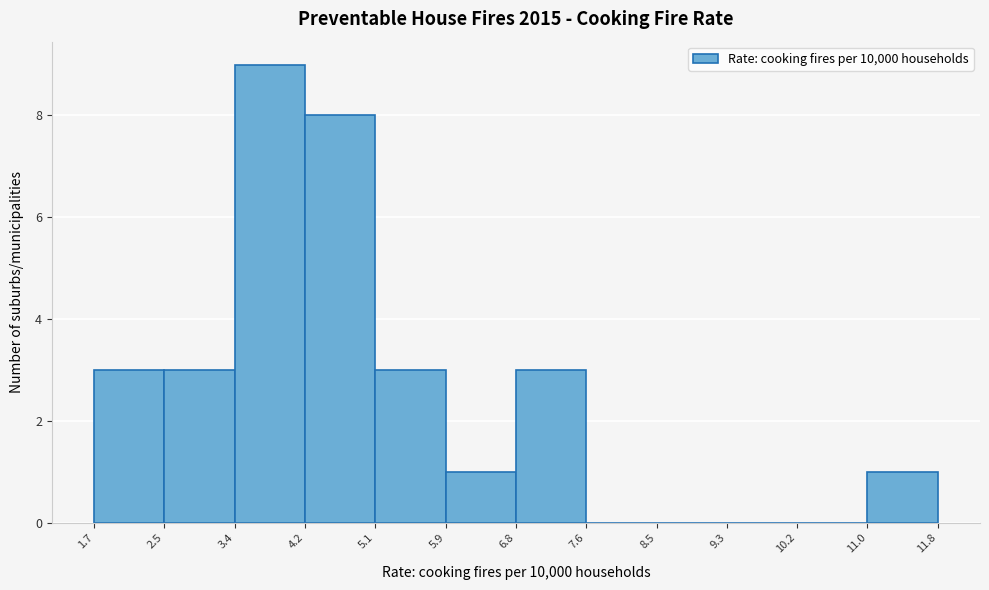

Reading left to right, list every bar in this chart as the range it spans on the x-axis followed by its height. The values are not printed on the chart, so give them approximately, as read against the axis.

1.7 to 2.5: 3
2.5 to 3.4: 3
3.4 to 4.2: 9
4.2 to 5.1: 8
5.1 to 5.9: 3
5.9 to 6.8: 1
6.8 to 7.6: 3
7.6 to 8.5: 0
8.5 to 9.3: 0
9.3 to 10.2: 0
10.2 to 11.0: 0
11.0 to 11.8: 1